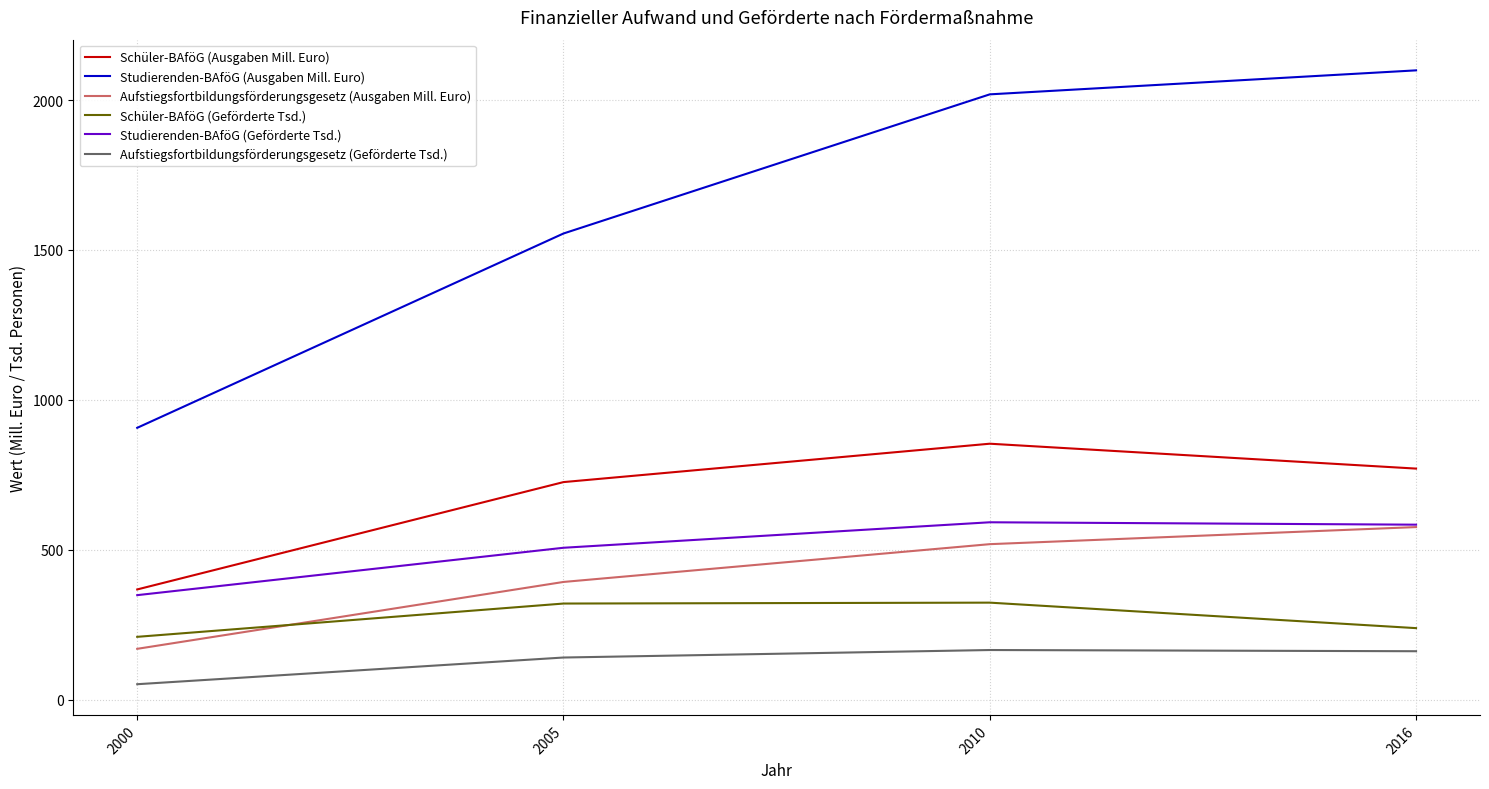

At how many categories does at least one series exceed 1207?

3